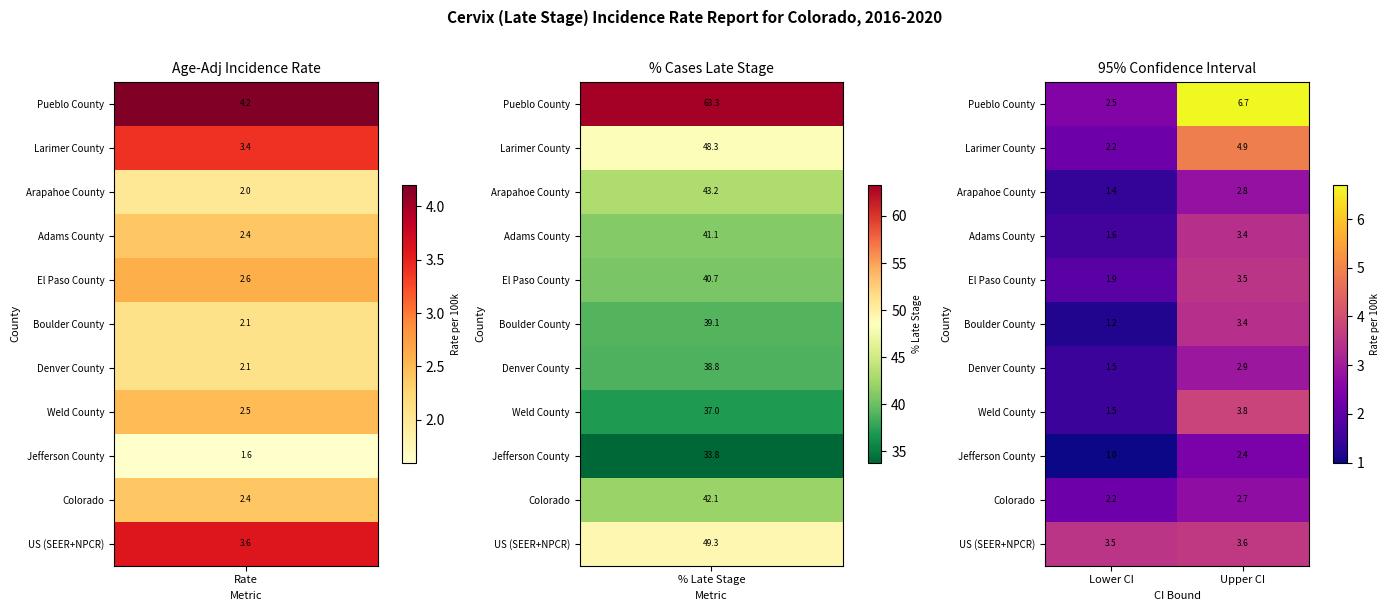

How many series are shown in this chart?

11